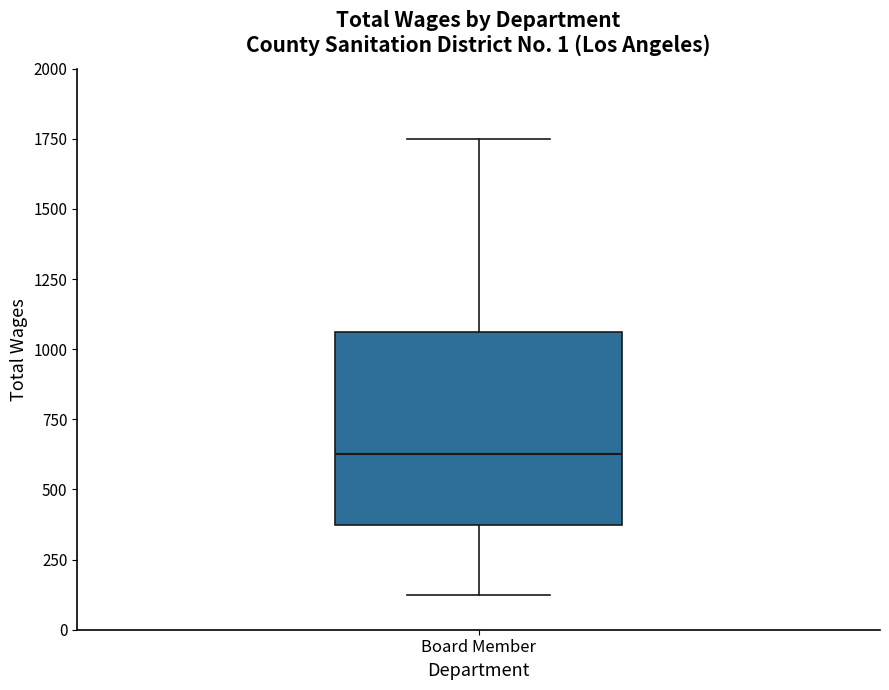

Transcribe this box plot: give where the median line is, the range the box spans, and where the two whiskers end, as read against the y-axis. The values are not printed on the chart, so give them approximately, as read against the axis.

median 650, box 400 to 1050, whiskers 150 to 1750